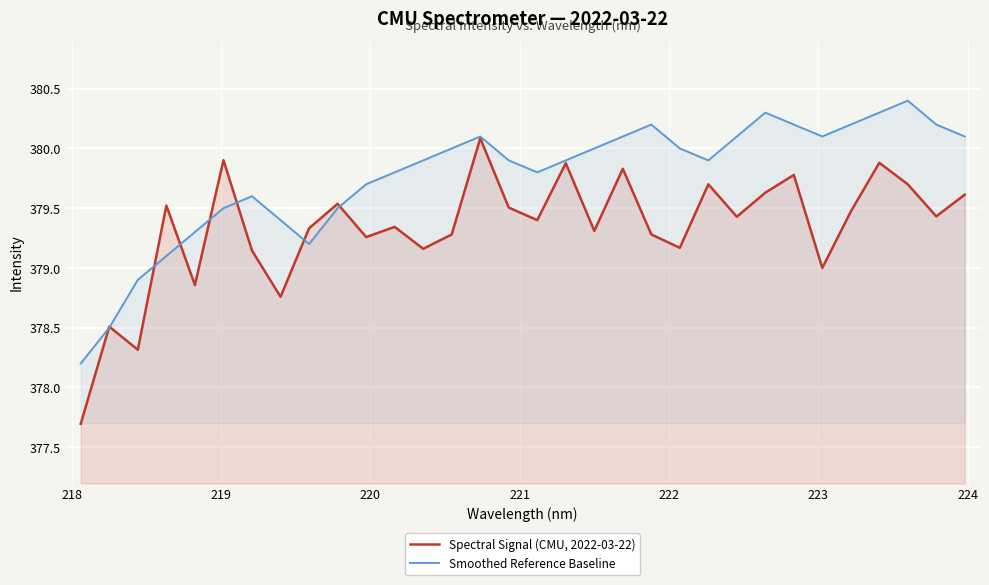

What is the smallest value displayed?

377.7